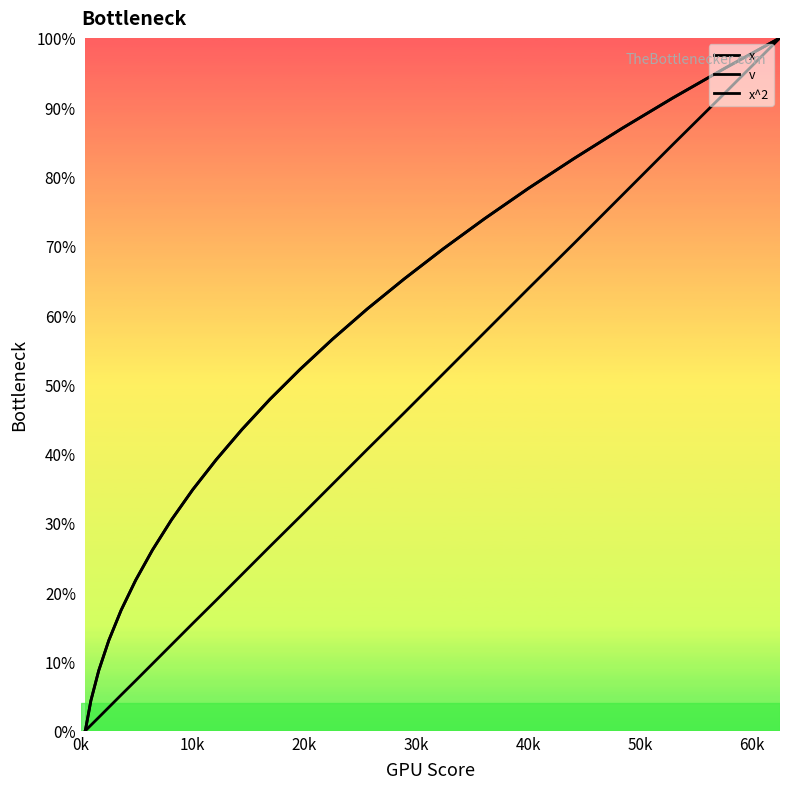

What is the difference between the second highest and minimum values in the v series?

95.7